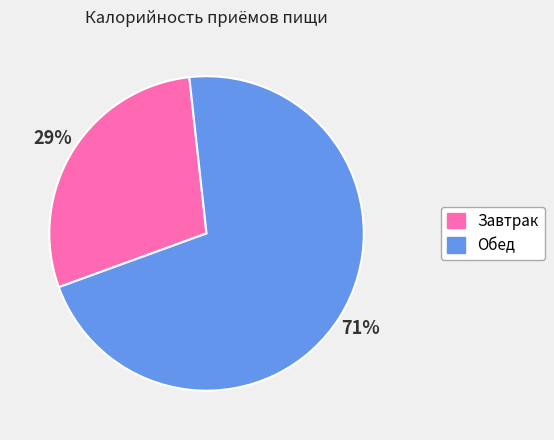

To the nearest percent, what is the difference between the largest and smallest slice percentages?

42%